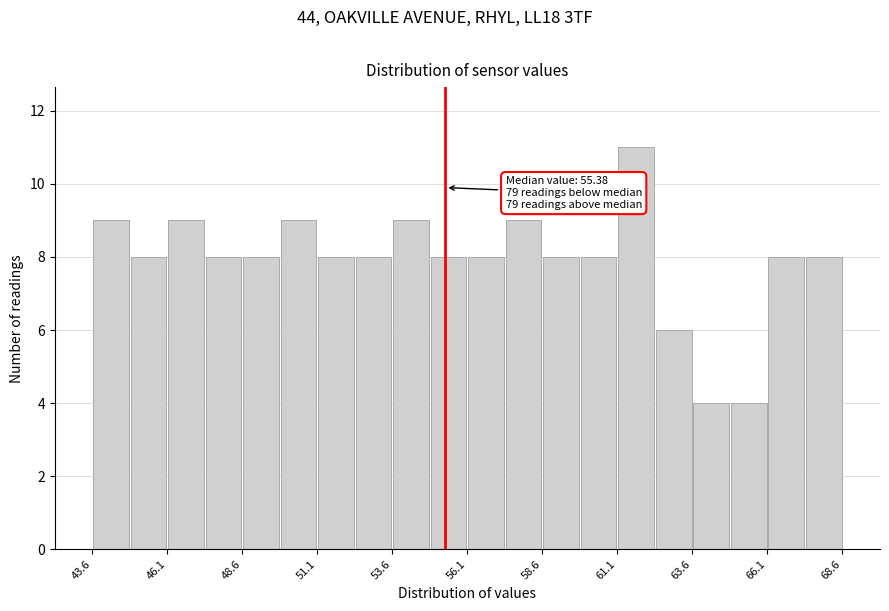

Around what value on the x-axis is the tallest bar? Give the approximate position of its centre, as read against the axis.

61.5